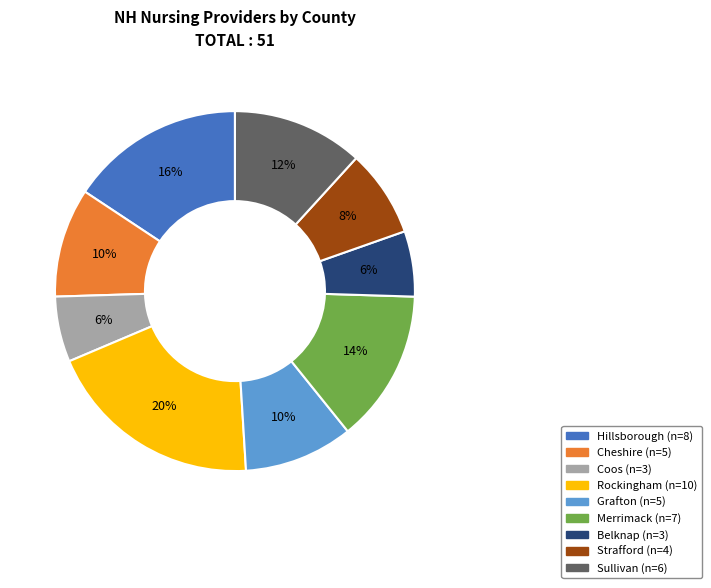

Which category has the biggest portion of the pie?

Rockingham